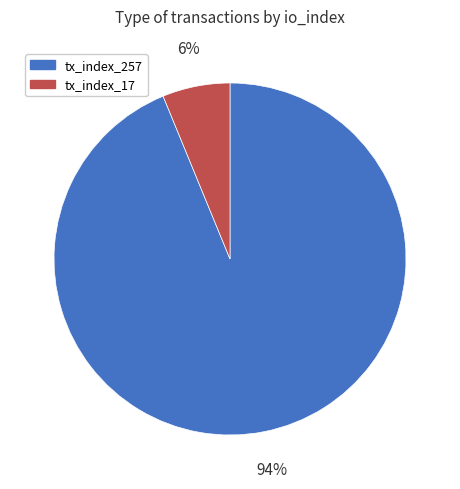

Combined, do tx_index_17 and tx_index_257 account for over 50%?

Yes